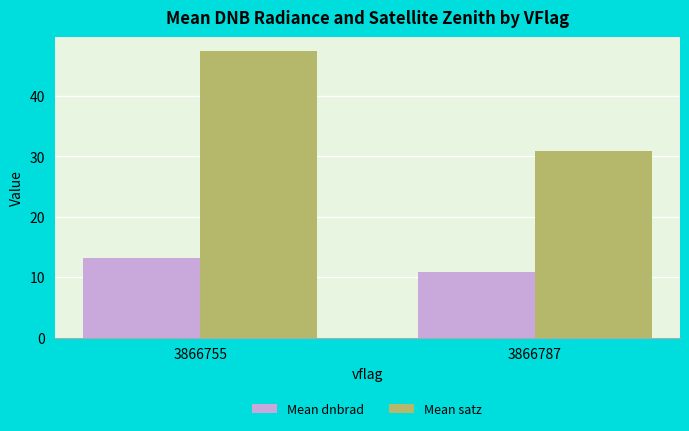

Is it true that Mean satz equals 46.3 at 3866787?

False